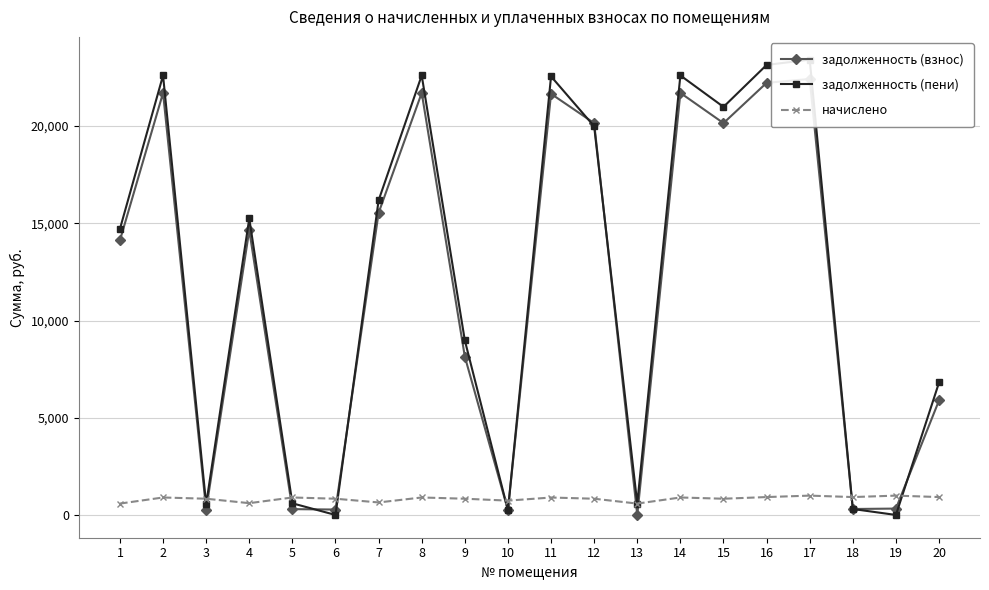

How many values in задолженность (пени) are above zero?

18